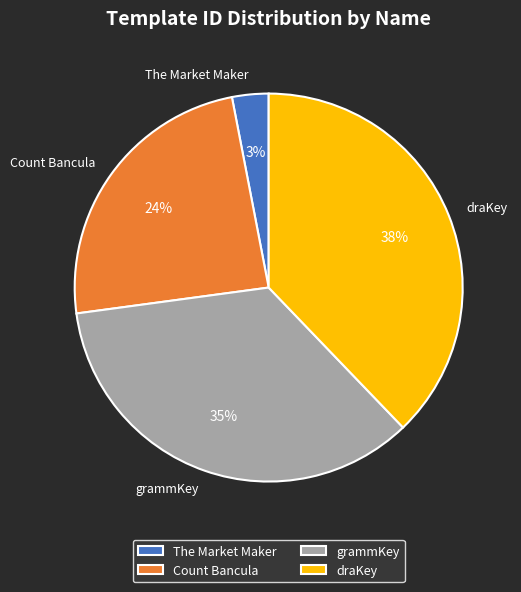

Which has a higher value, Count Bancula or grammKey?

grammKey